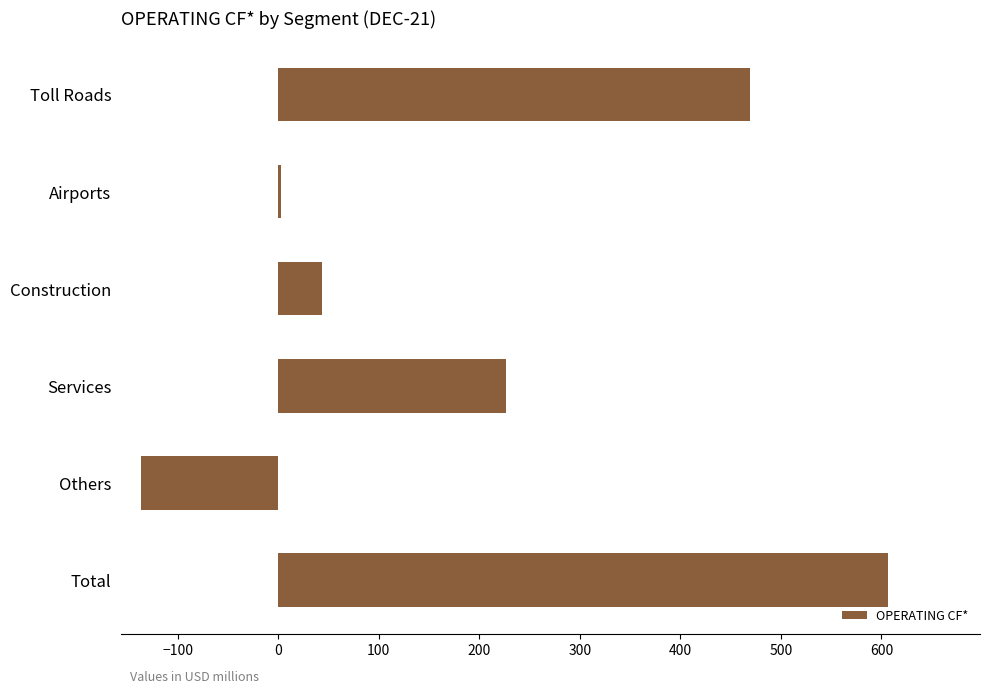

Rank the categories by value from highest to lowest.

Total, Toll Roads, Services, Construction, Airports, Others